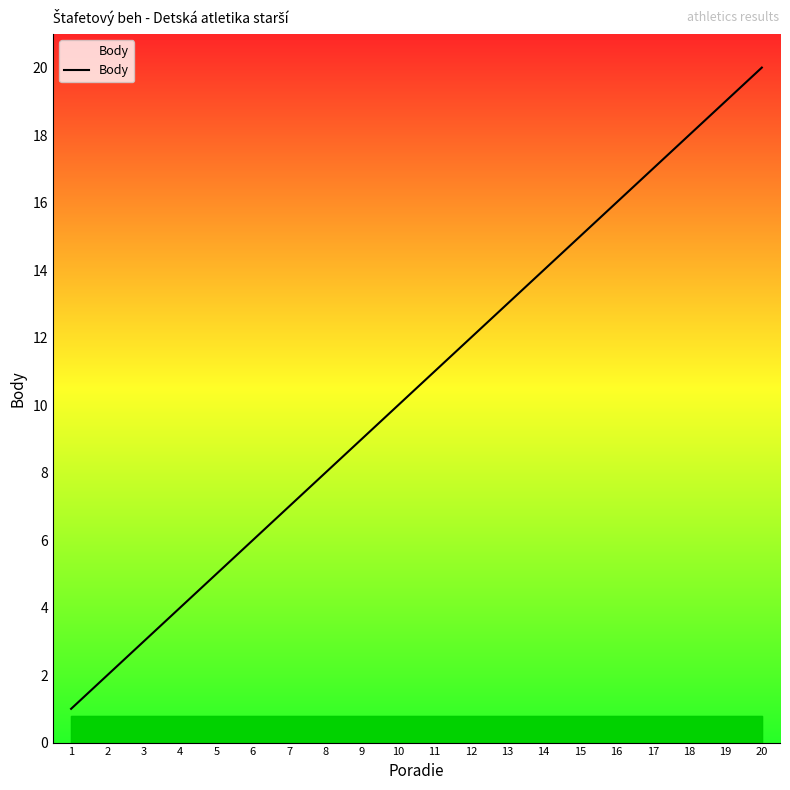

What is the change in value from 1 to 16?

+15